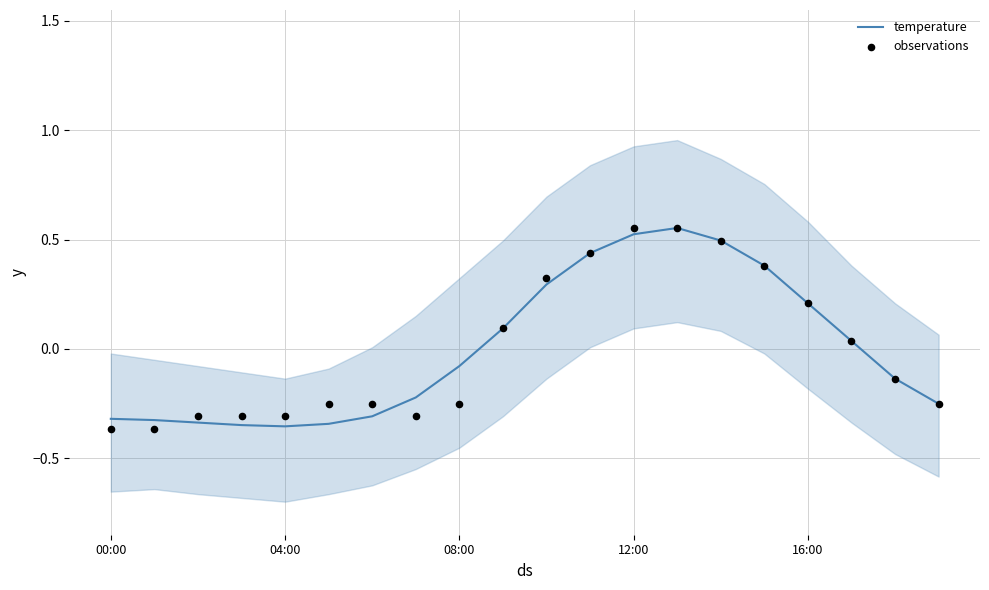

Which series has the largest Y range (max minus min)?

observations